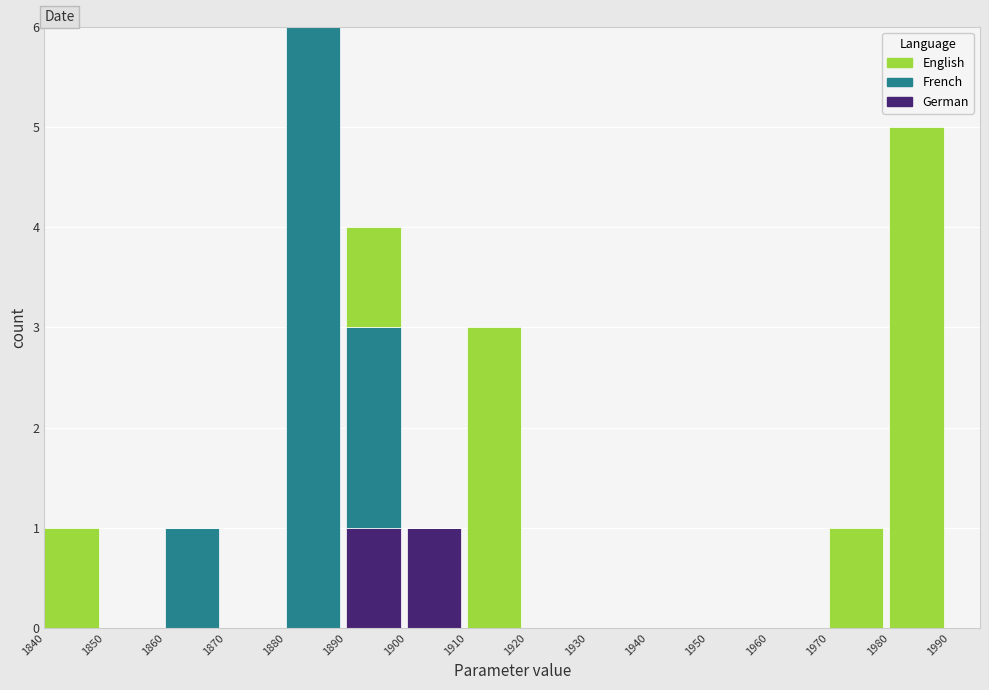

At which category is the sum across all series the highest?

1880